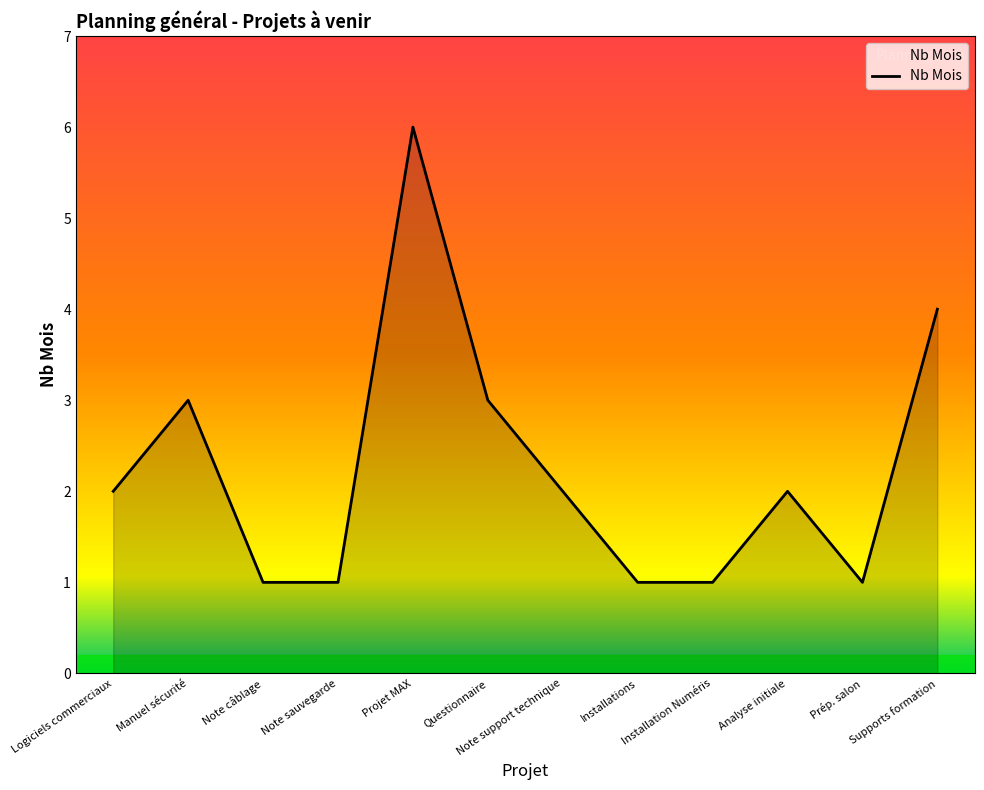

Which label corresponds to the largest value in the chart?

Projet MAX